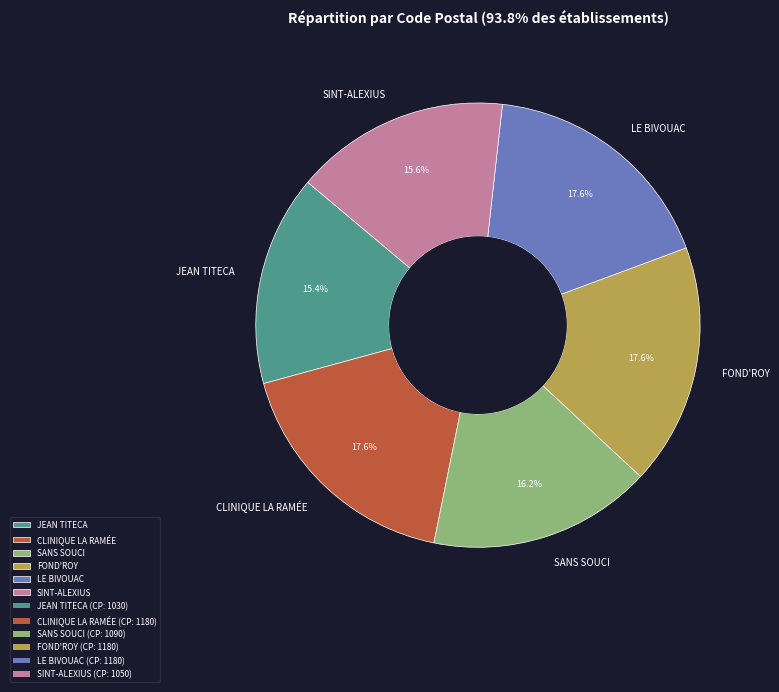

Does any single category account for the majority?

No